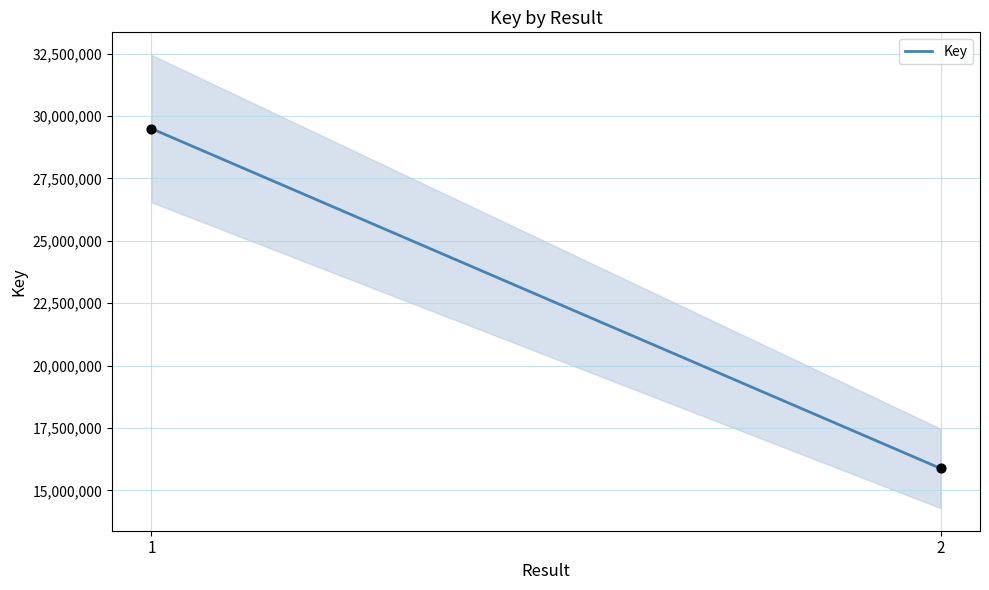

What is the range of Y values (max minus min)?

13608757